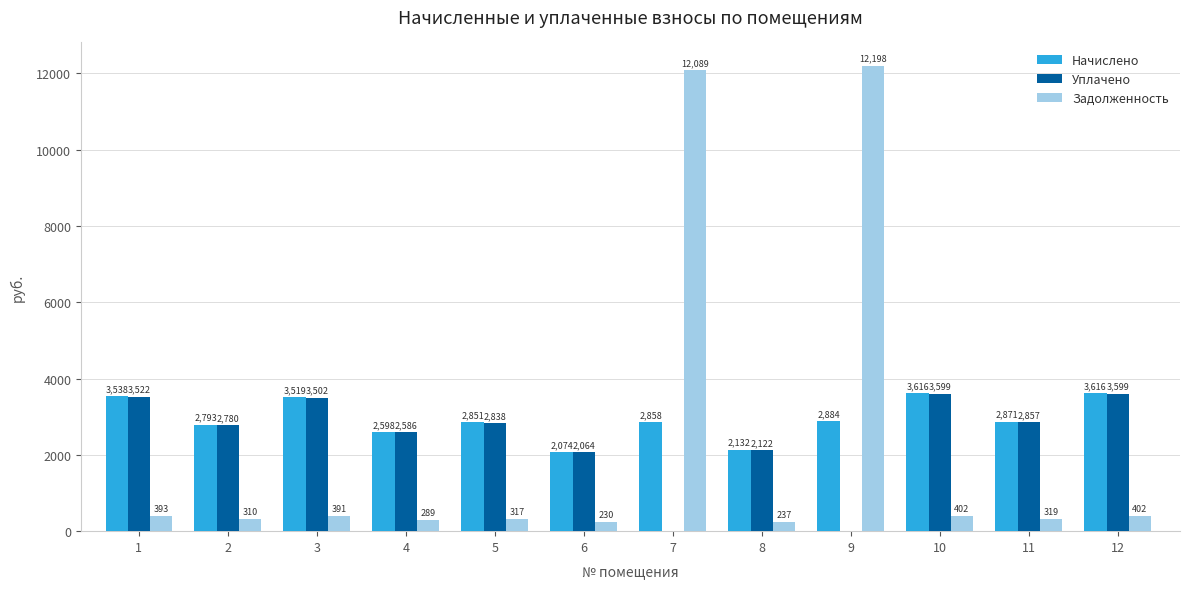

Between 1 and 12, which series saw the biggest shift?

Начислено